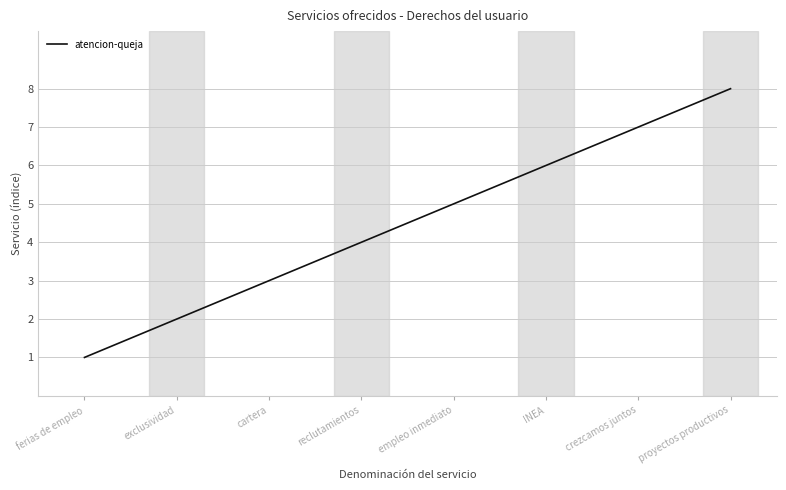

List the labels in order of value, smallest first.

ferias de empleo, exclusividad, cartera, reclutamientos, empleo inmediato, INEA, crezcamos juntos, proyectos productivos